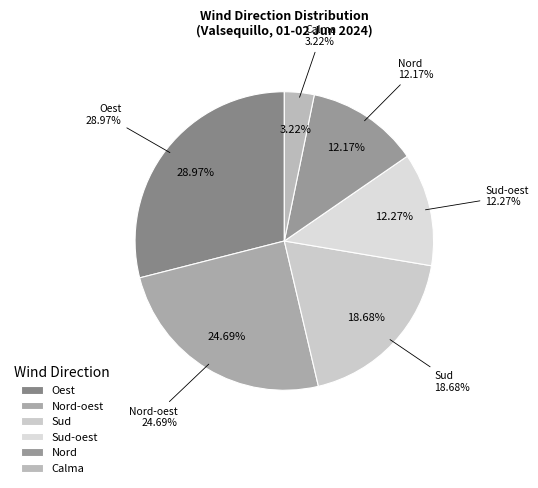

Does Nord-oest account for over 50% of the chart?

No